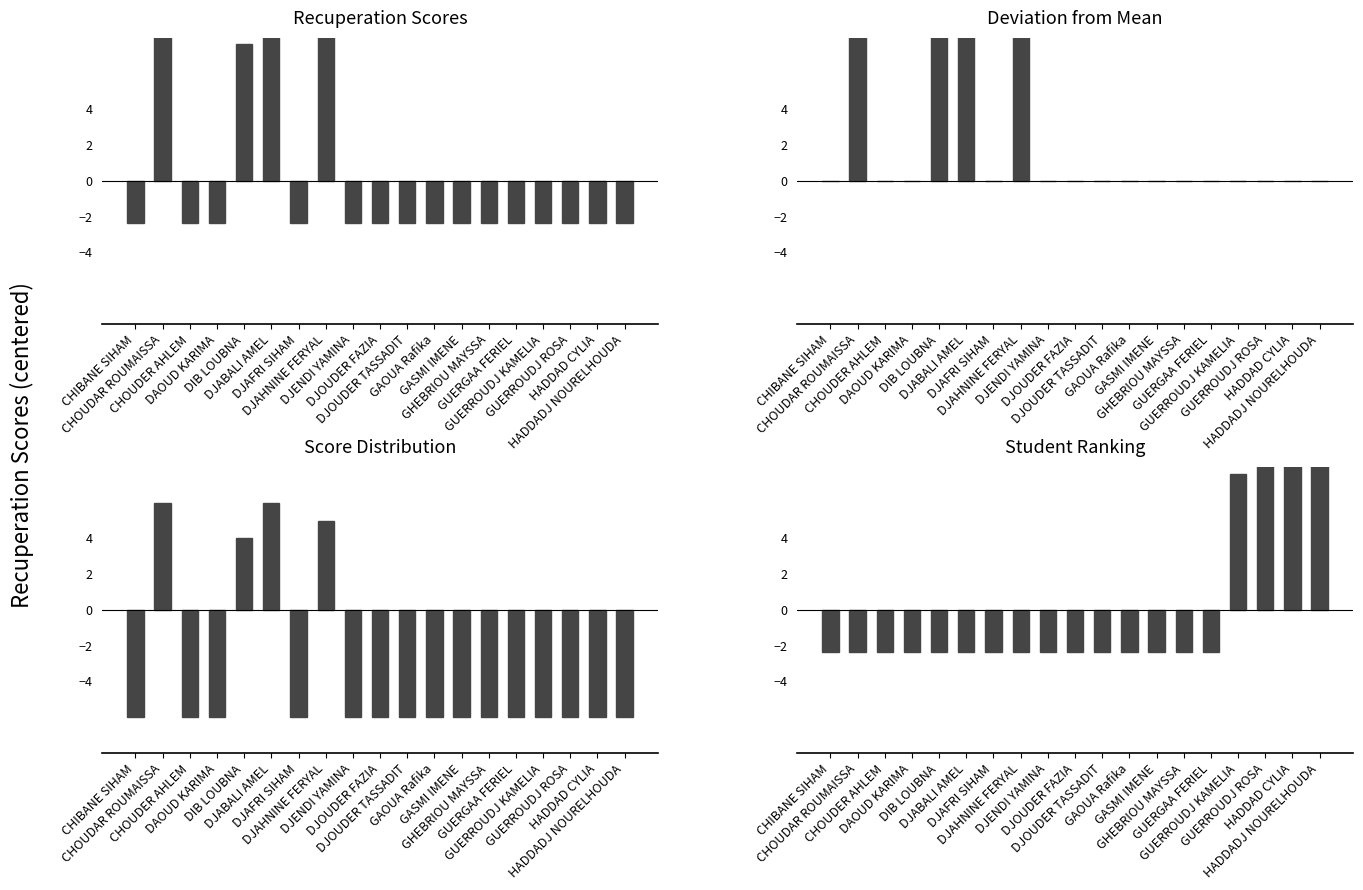

Which label corresponds to the smallest value in the chart?

CHIBANE SIHAM